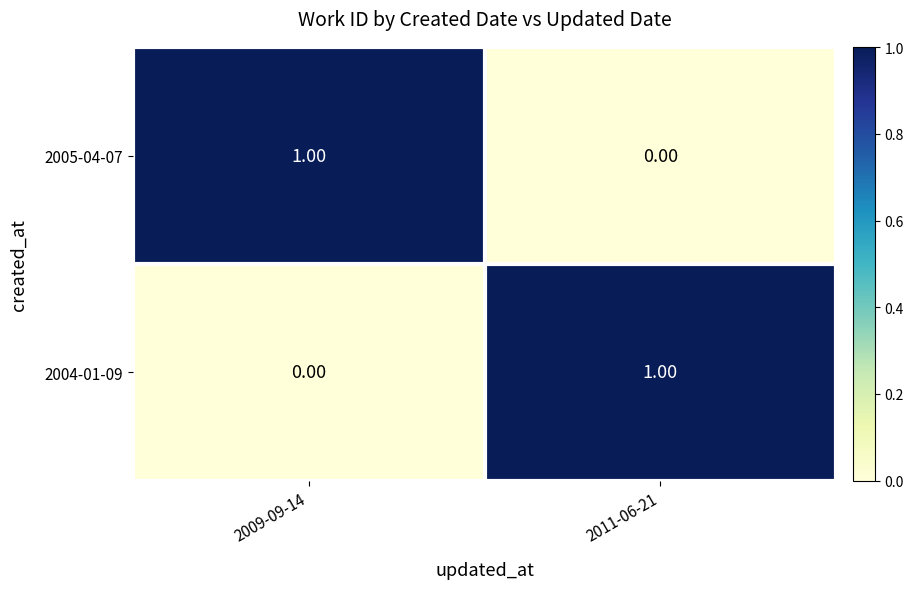

Is the value of 2005-04-07 at 2011-06-21 greater than the value of 2004-01-09 at 2011-06-21?

No